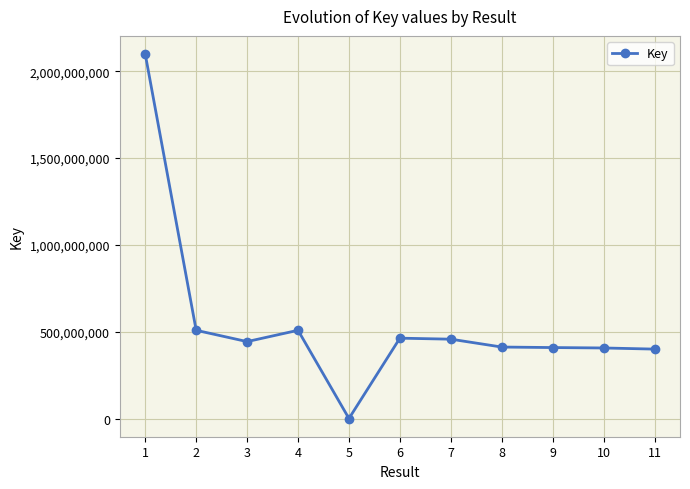

Which category has the lowest value across all series?

5